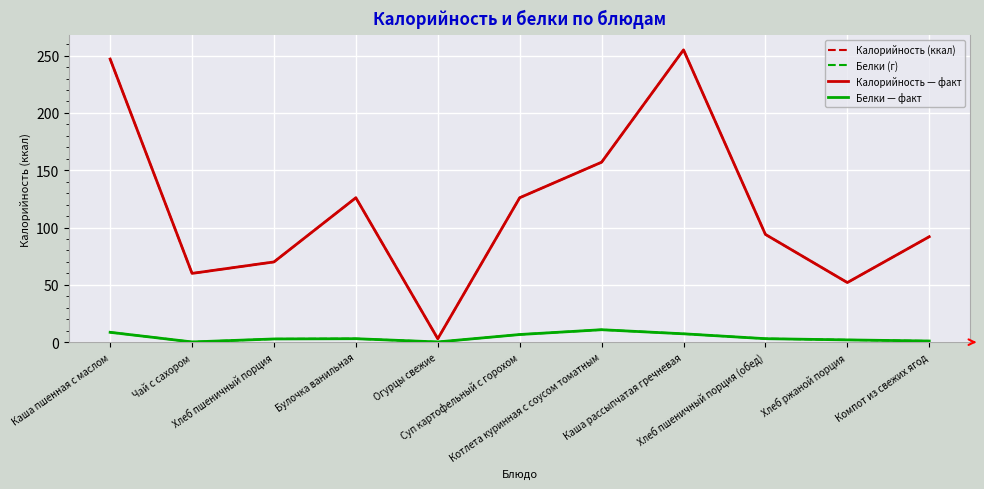

In Калорийность (ккал), how many points are higher than both neighbors (excluding endpoints)?

2